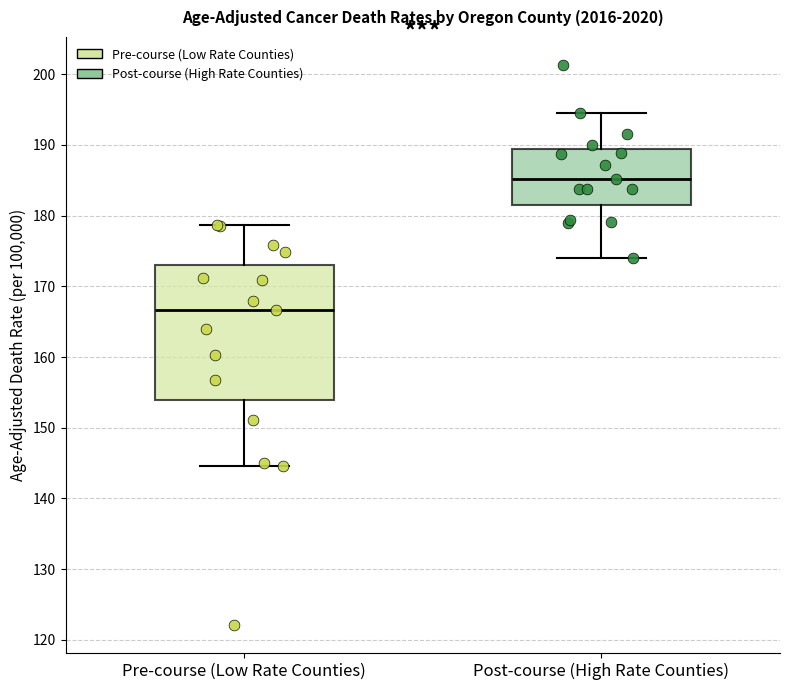

Comparing the boxes themselves (not the whiskers), which one is the tallest?

Pre-course (Low Rate Counties)